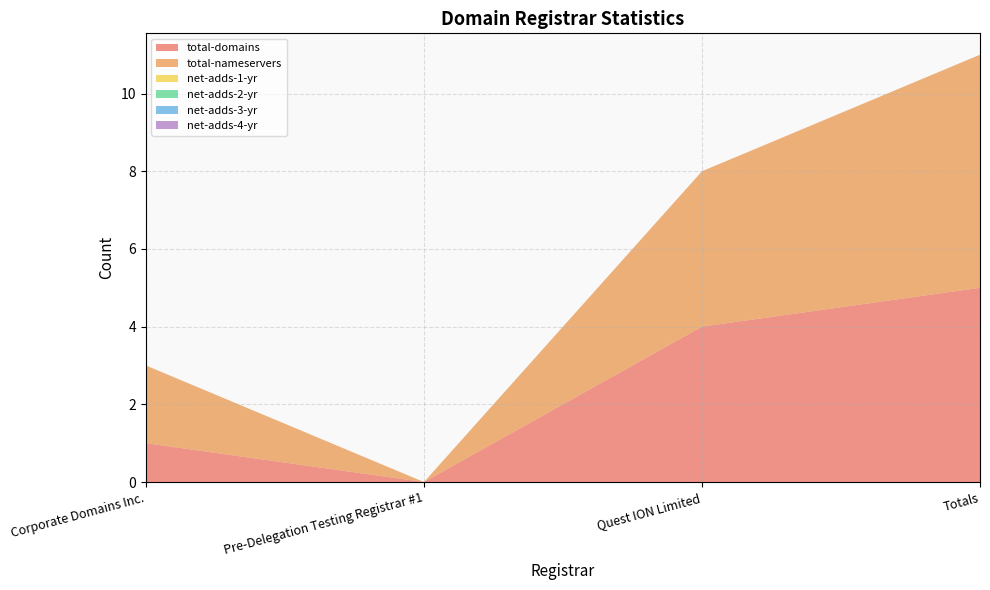

Reading left to right, transcribe all the data shown in this chart.

total-domains: 1	0	4	5
total-nameservers: 2	0	4	6
net-adds-1-yr: 0	0	0	0
net-adds-2-yr: 0	0	0	0
net-adds-3-yr: 0	0	0	0
net-adds-4-yr: 0	0	0	0